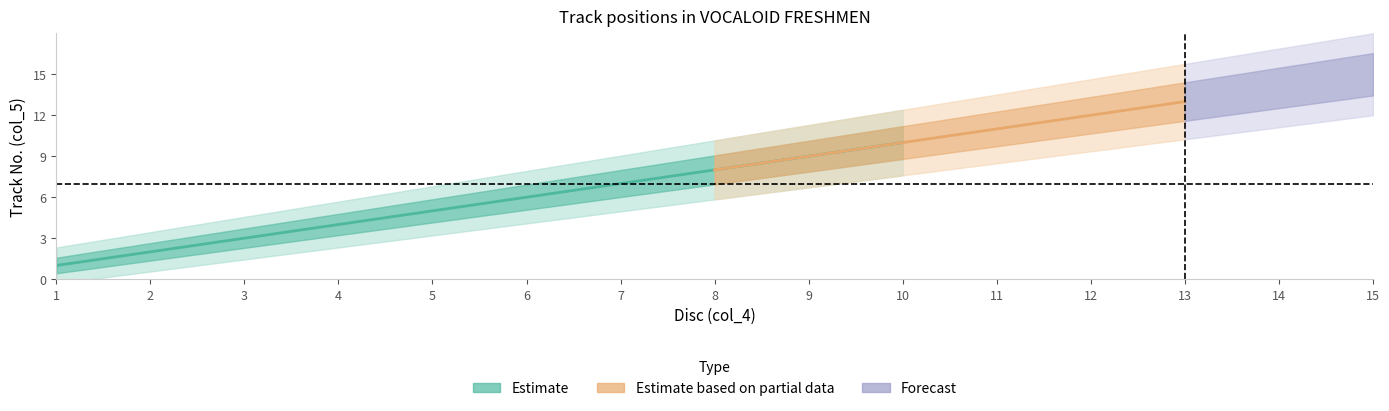

List the labels in order of value, smallest first.

1, 2, 3, 4, 5, 6, 7, 8, 9, 10, 11, 12, 13, 14, 15